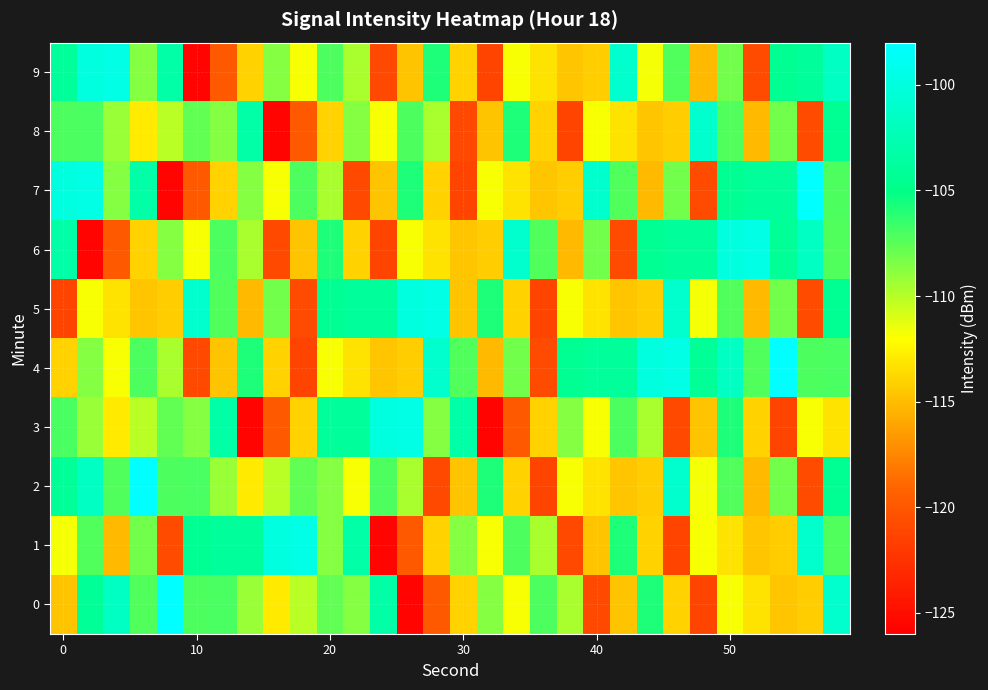

What is the minimum value shown in the chart?

-125.6